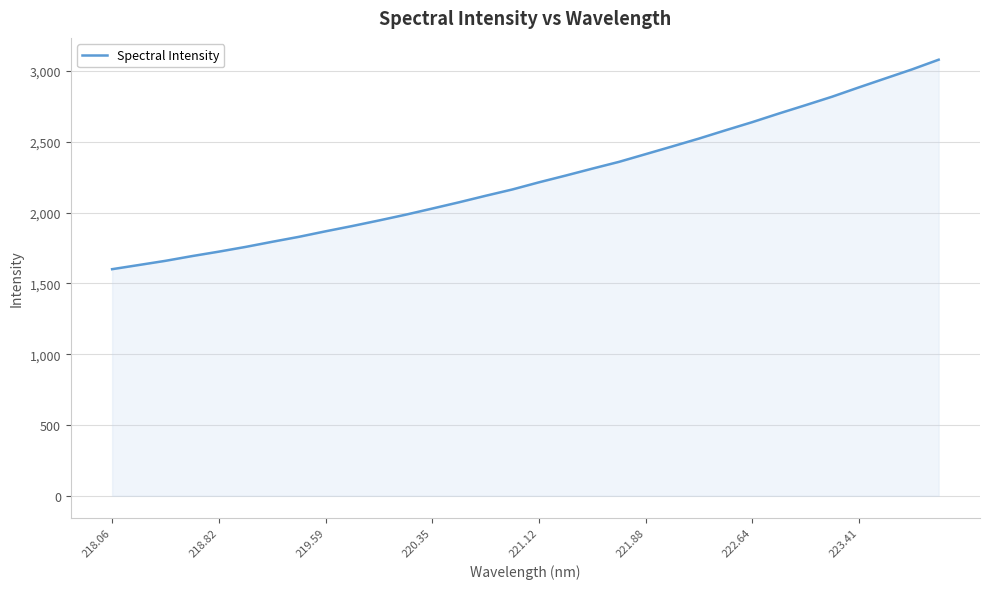

What is the minimum value shown in the chart?

1600.3